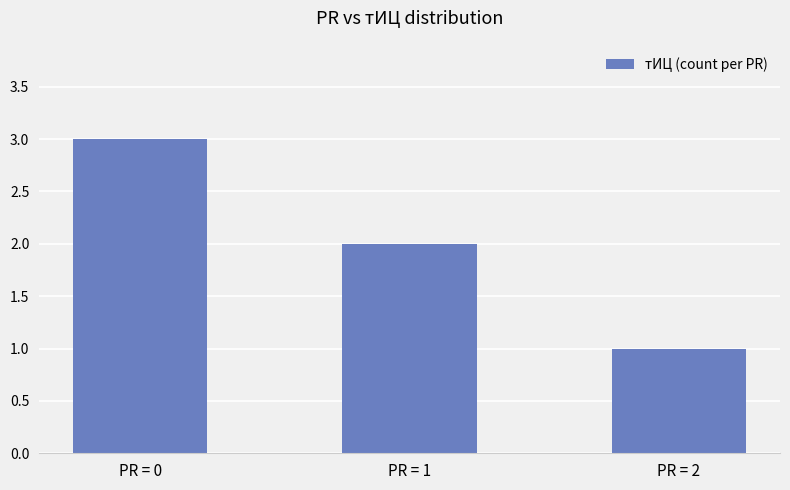

Rank the categories by value from highest to lowest.

PR = 0, PR = 1, PR = 2